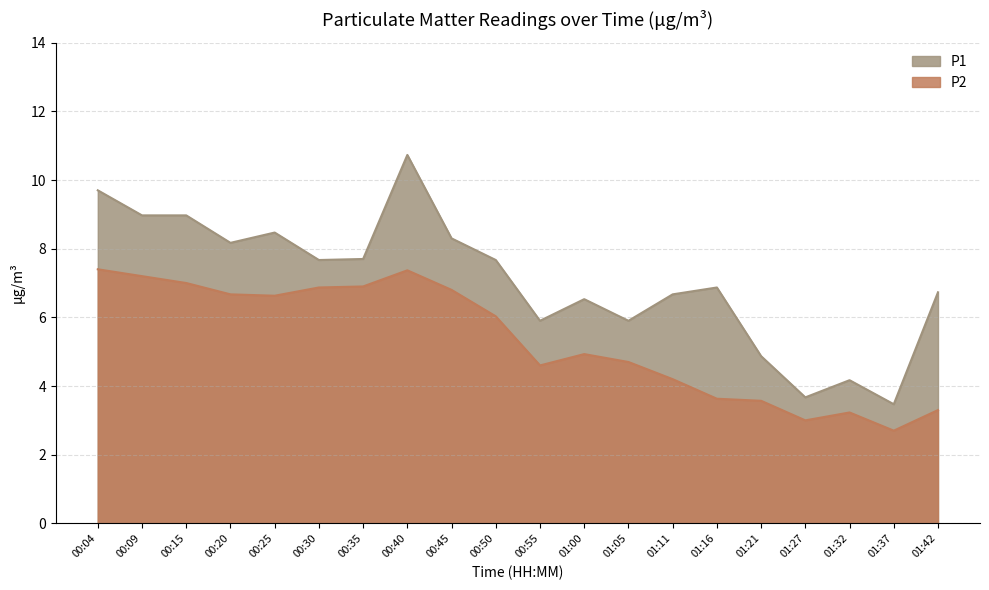

Rank the categories by P1 value from highest to lowest.

00:40, 00:04, 00:09, 00:15, 00:25, 00:45, 00:20, 00:35, 00:30, 00:50, 01:16, 01:42, 01:11, 01:00, 00:55, 01:05, 01:21, 01:32, 01:27, 01:37